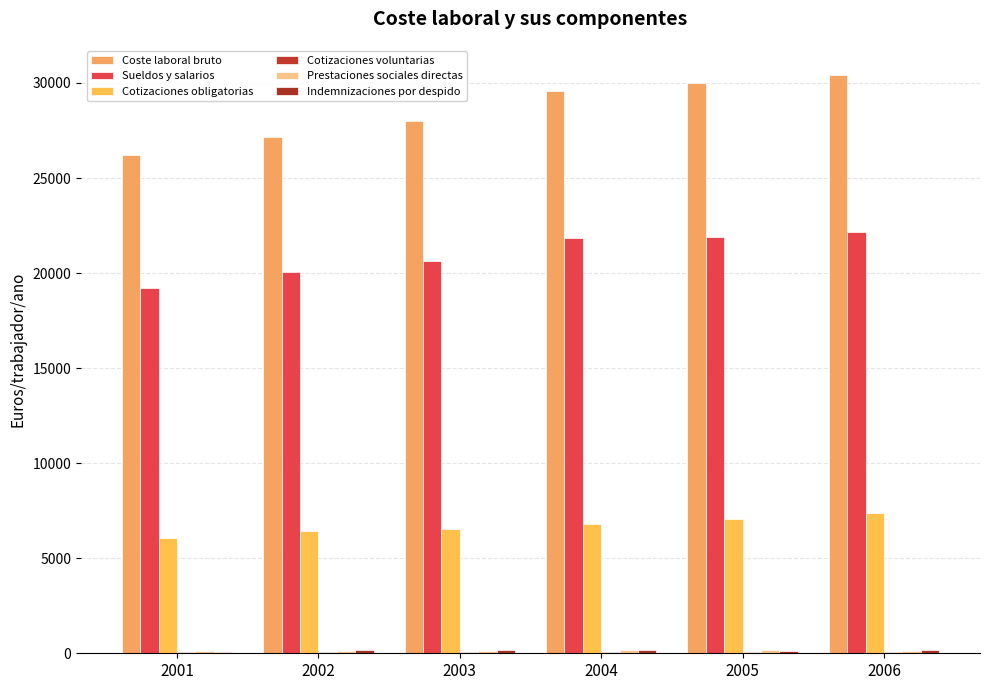

How many distinct data groups are displayed?

6